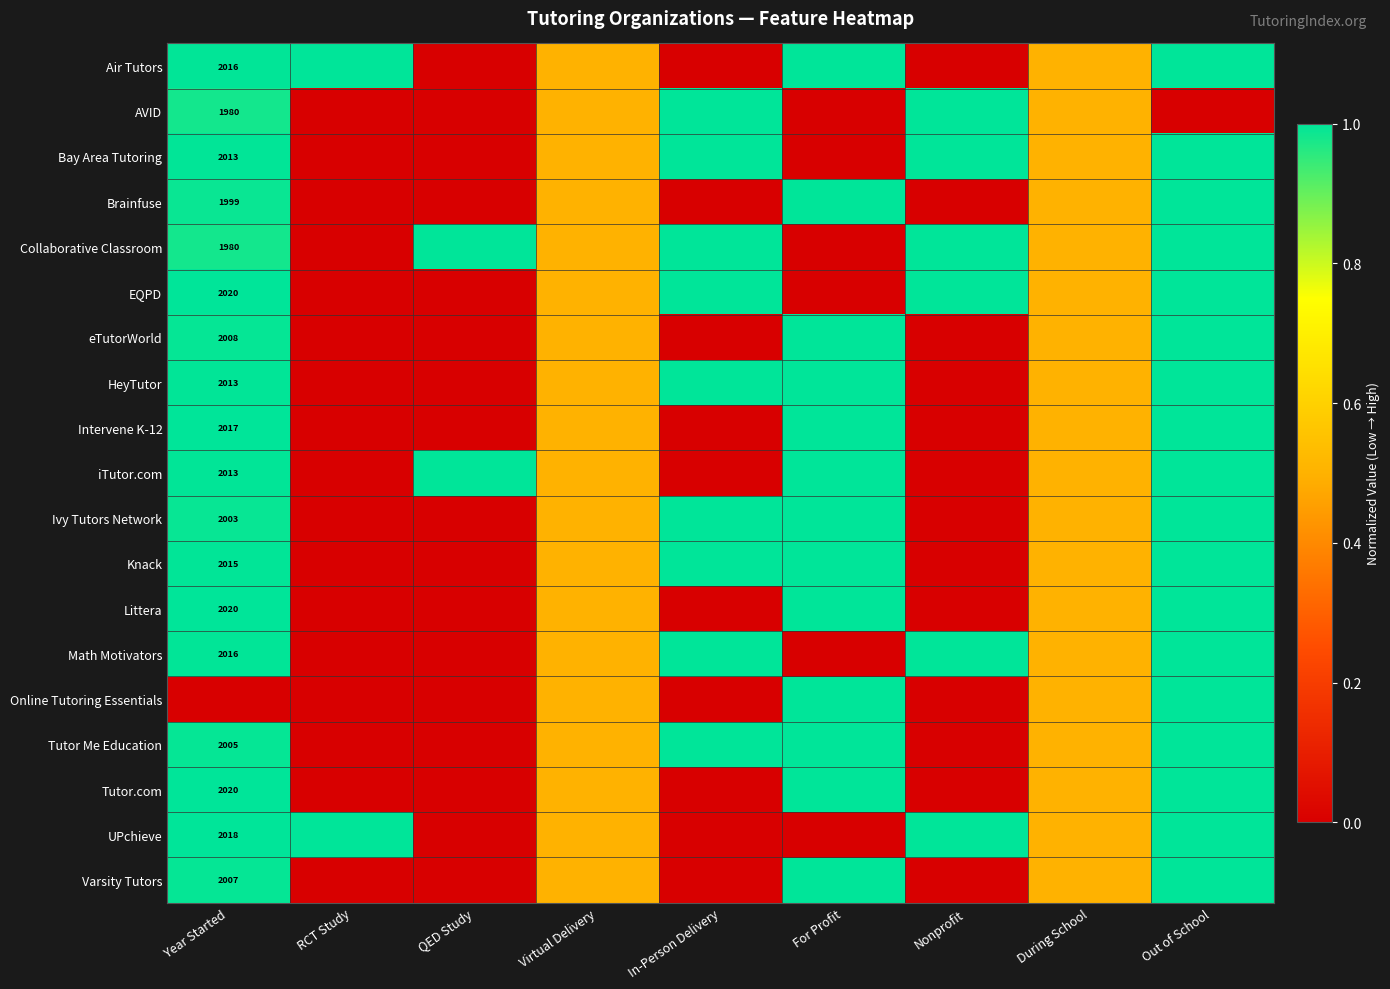

True or false: Bay Area Tutoring has a value of 2013.0 at Year Started.

True